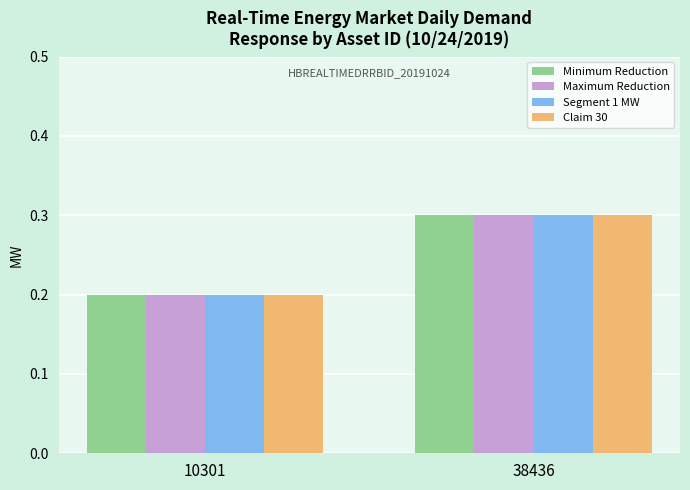

How many Claim 30 values are between 0 and 1?

2